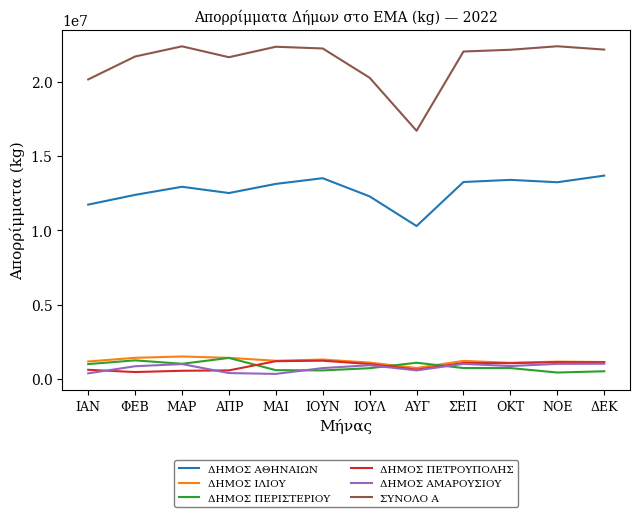

What is the maximum value shown in the chart?

22390100